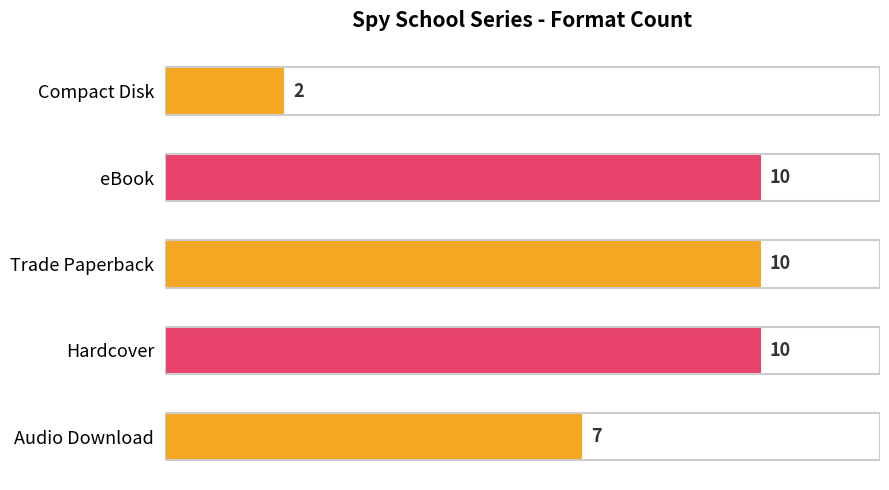

What is the average value?

8